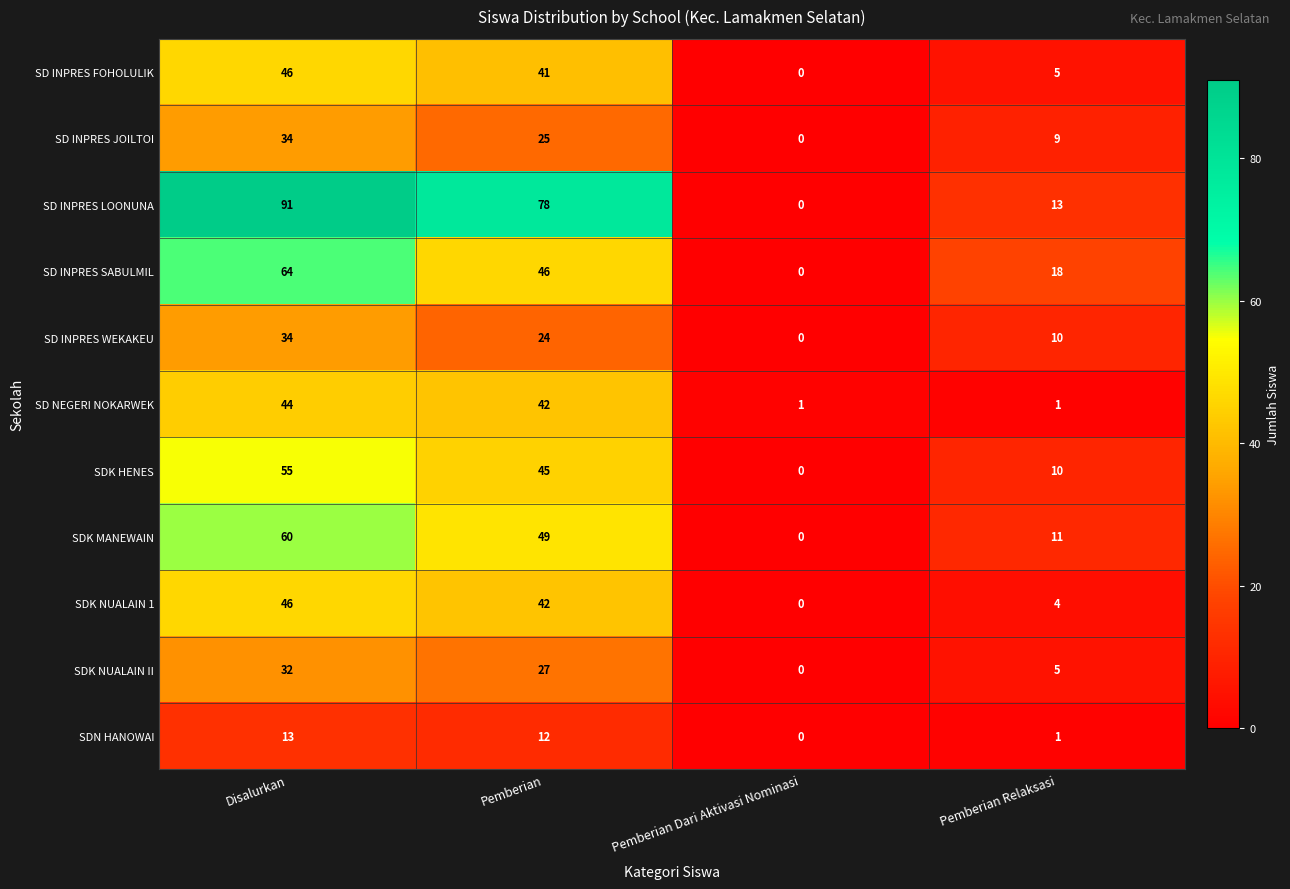

True or false: SD INPRES LOONUNA has a value of 0 at Pemberian Dari Aktivasi Nominasi.

True